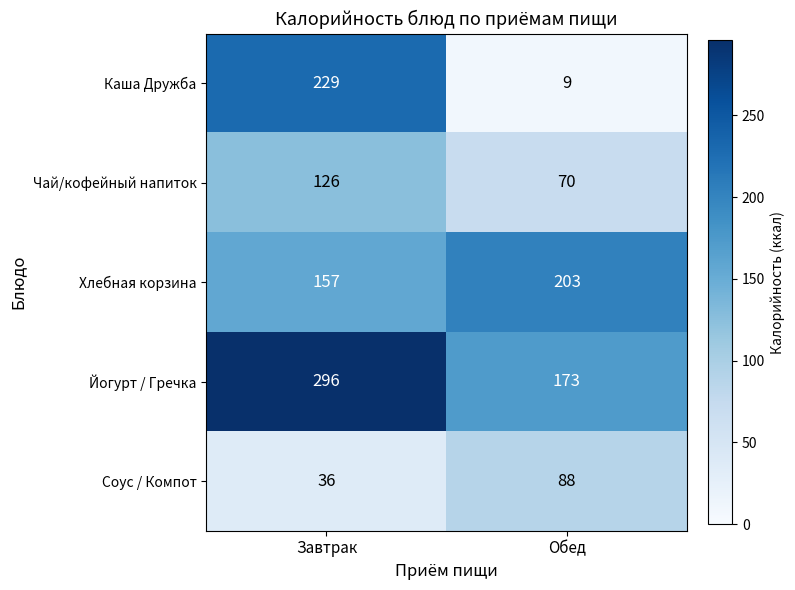

Rank the series by their maximum value, from highest to lowest.

Йогурт / Гречка, Каша Дружба, Хлебная корзина, Чай/кофейный напиток, Соус / Компот